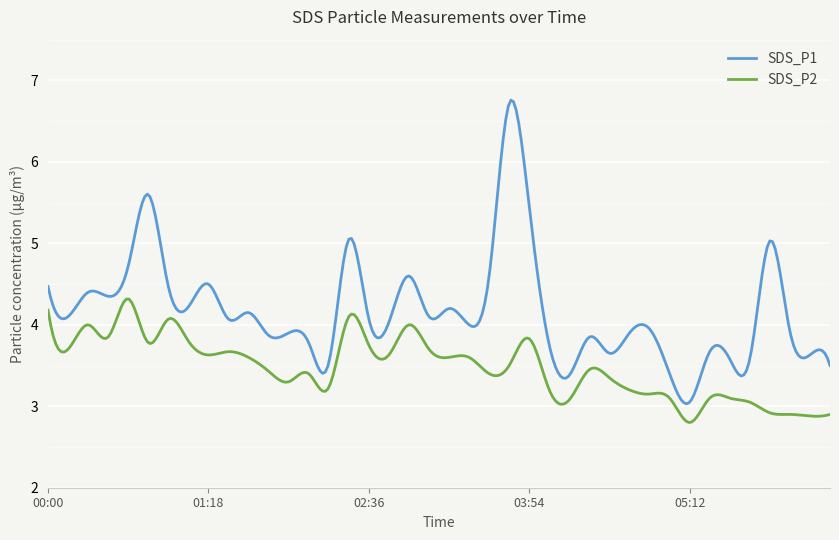

True or false: SDS_P1 and SDS_P2 cross at least once.

False